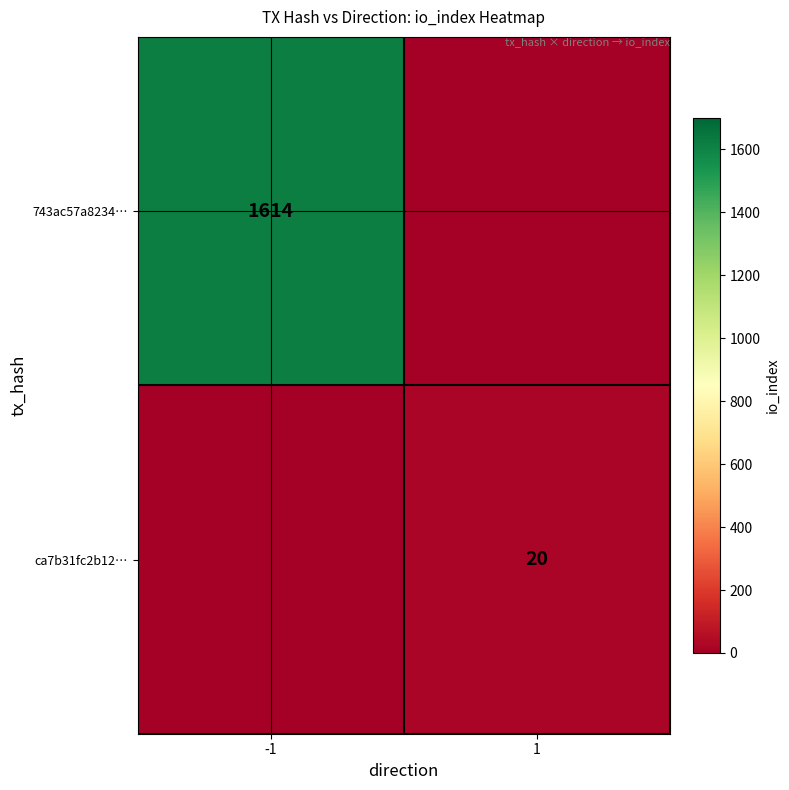

What is the difference between the highest and lowest values at 1?

20